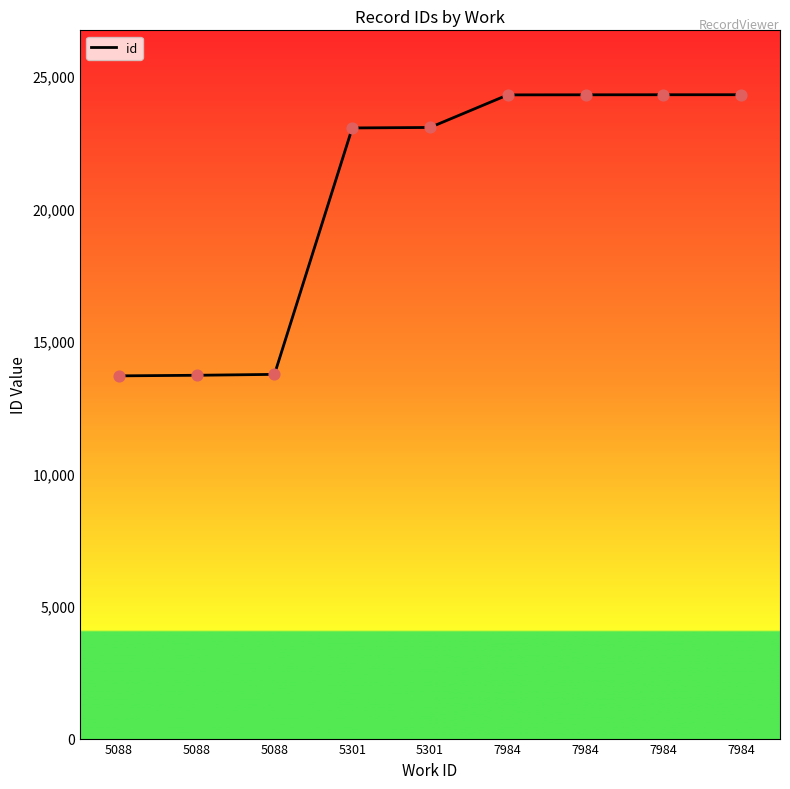

Between 7984 and 5088, which is larger?

7984